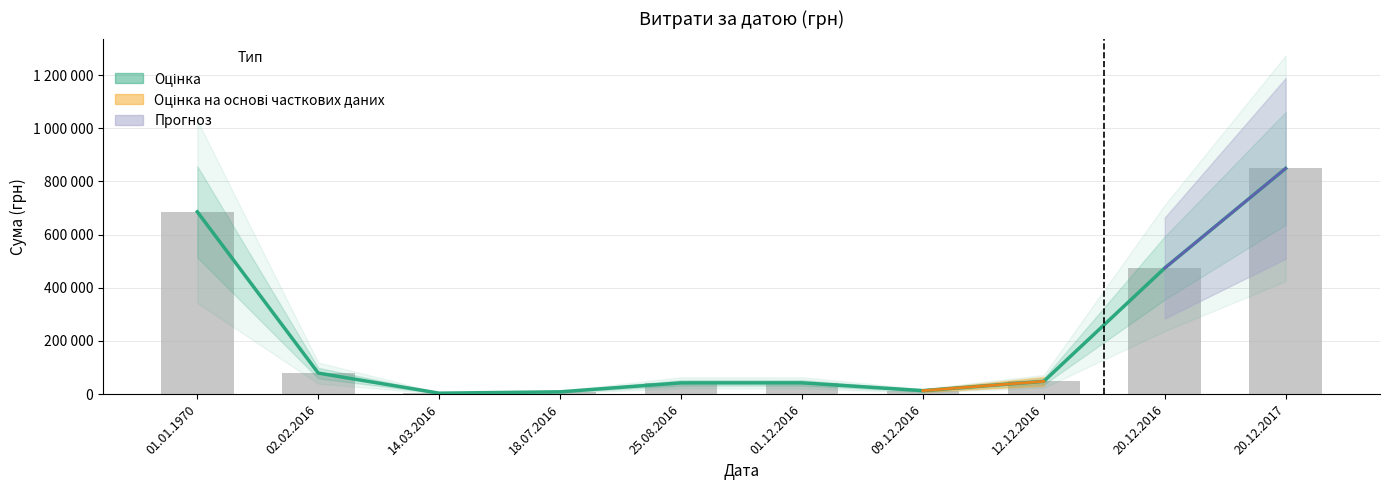

The Сума (грн) series shows 474325.2 at 20.12.2016. True or false?

True